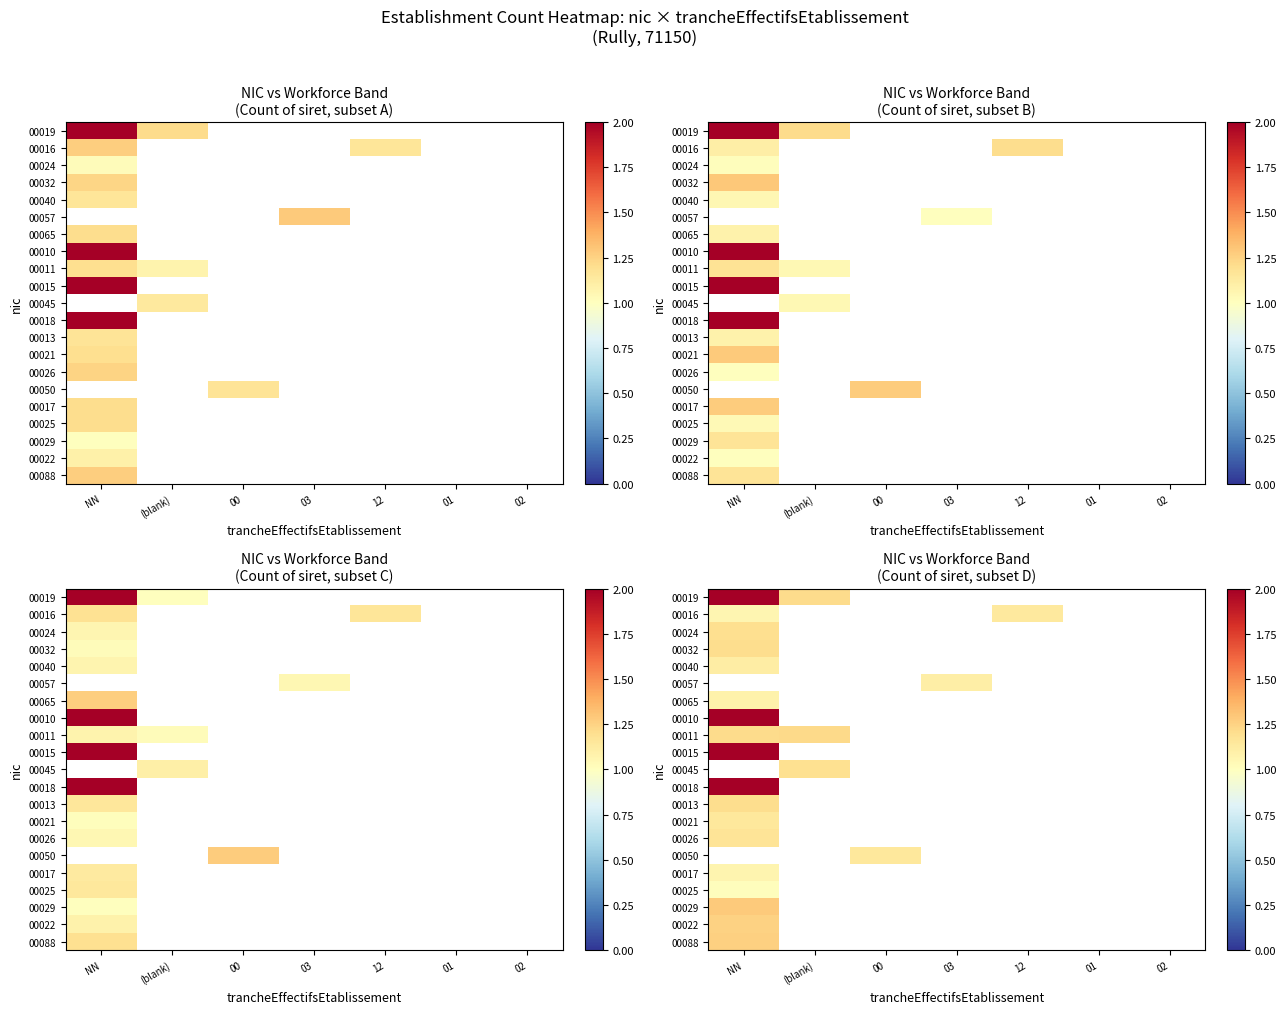

Which has a higher value, 03 or 00?

00